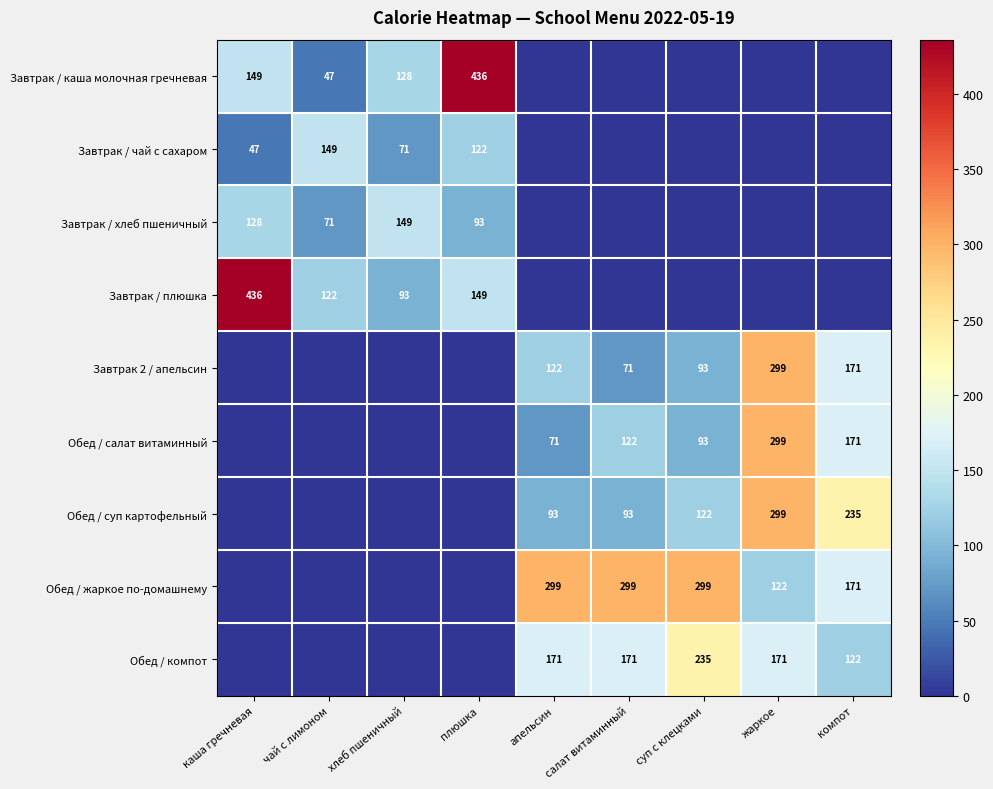

The value of Завтрак 2 / апельсин at суп с клецками is 93.0. True or false?

True